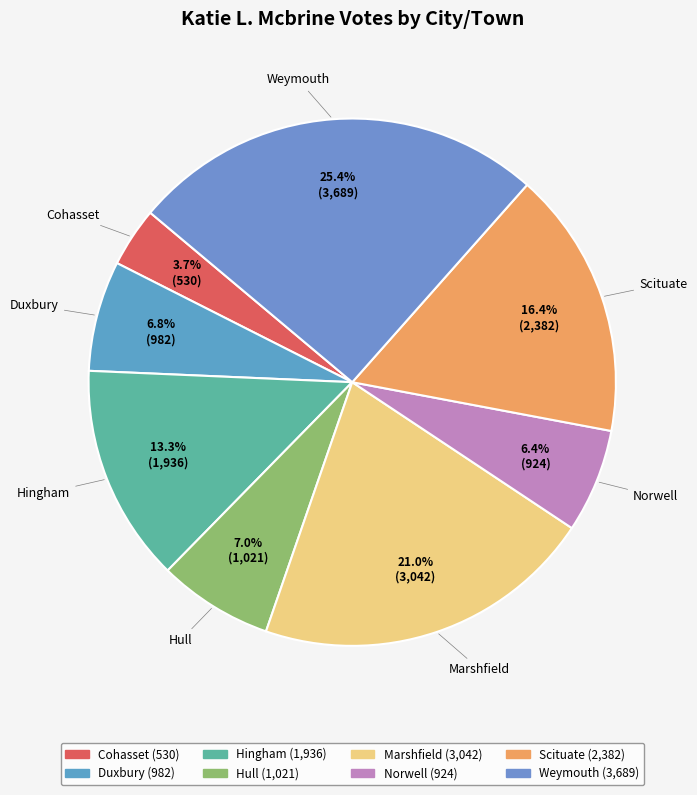

What percentage is the Duxbury slice, to the nearest percent?

7%